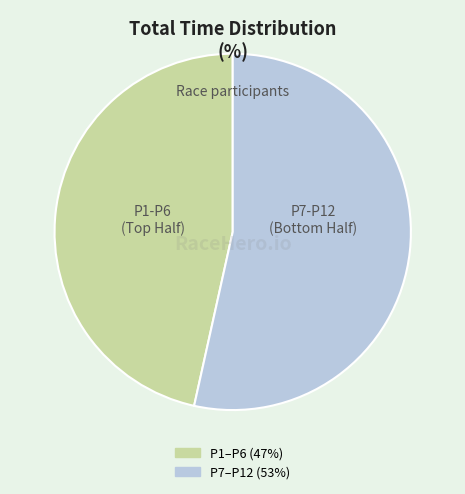

Does any single category account for the majority?

Yes